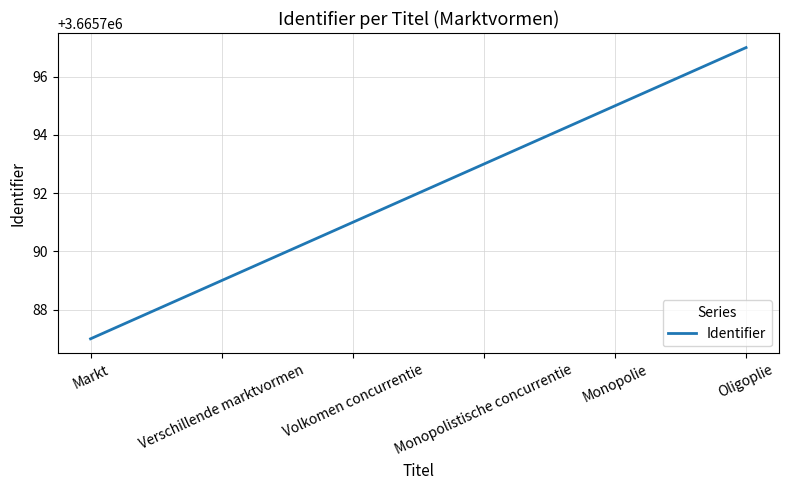

Which category has the lowest value across all series?

Markt